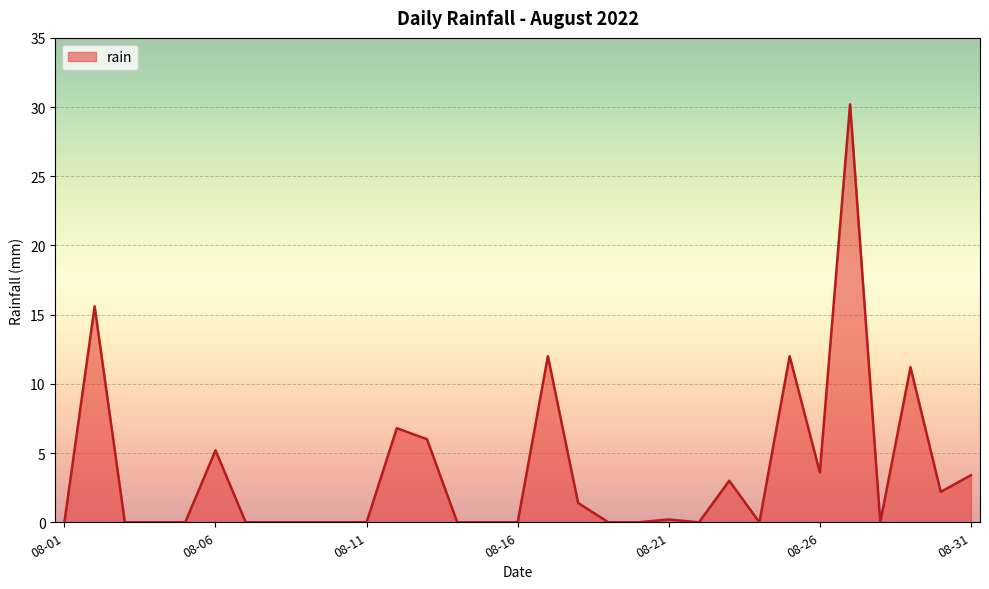

What is the maximum value shown in the chart?

30.2